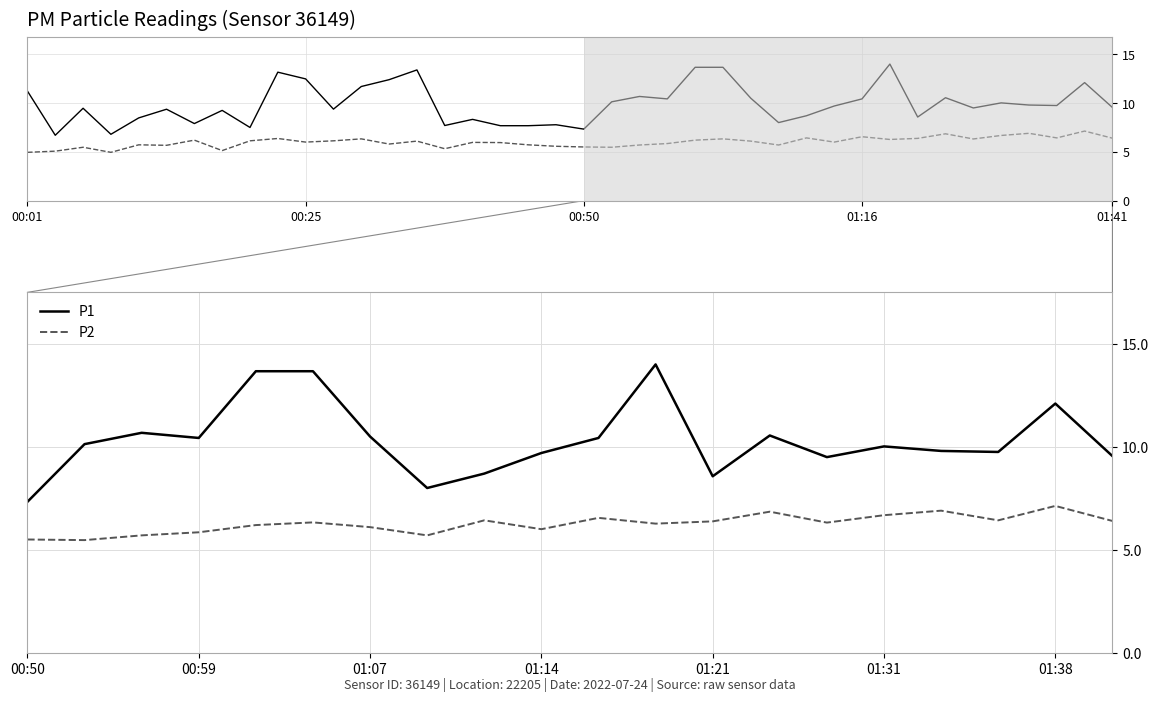

Does the chart display data point markers on the line(s)?

No